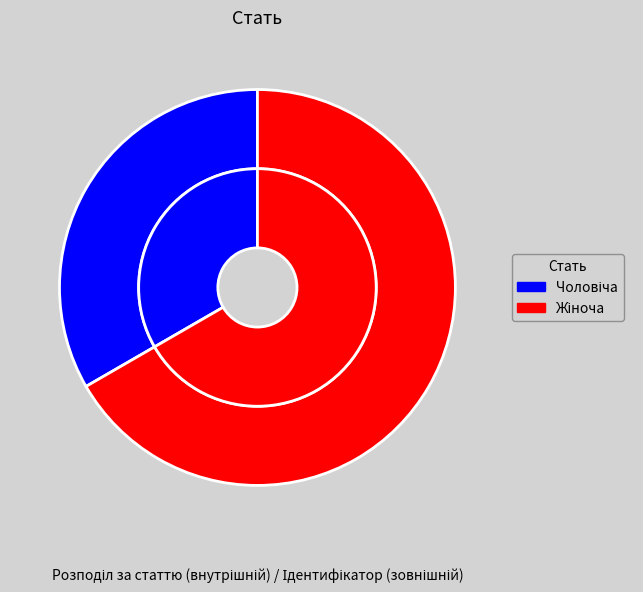

True or false: Чоловіча accounts for 33% of the total.

True